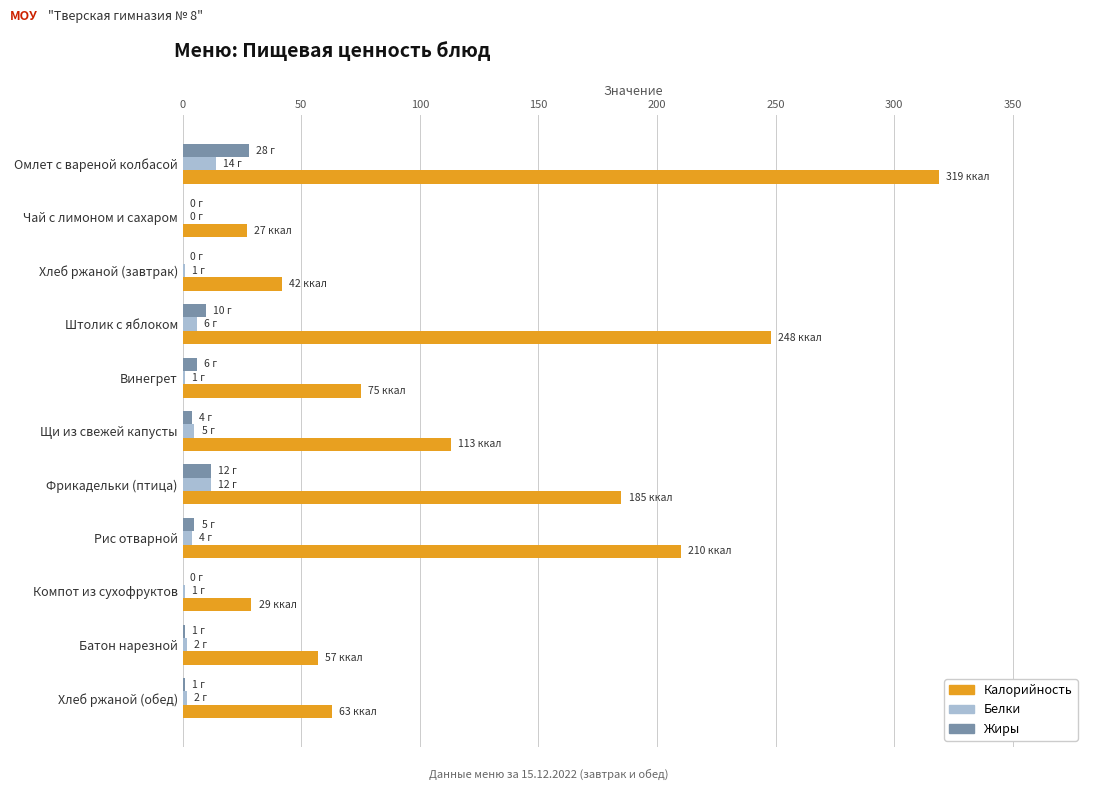

The Жиры series shows -15 at Компот из сухофруктов. True or false?

False